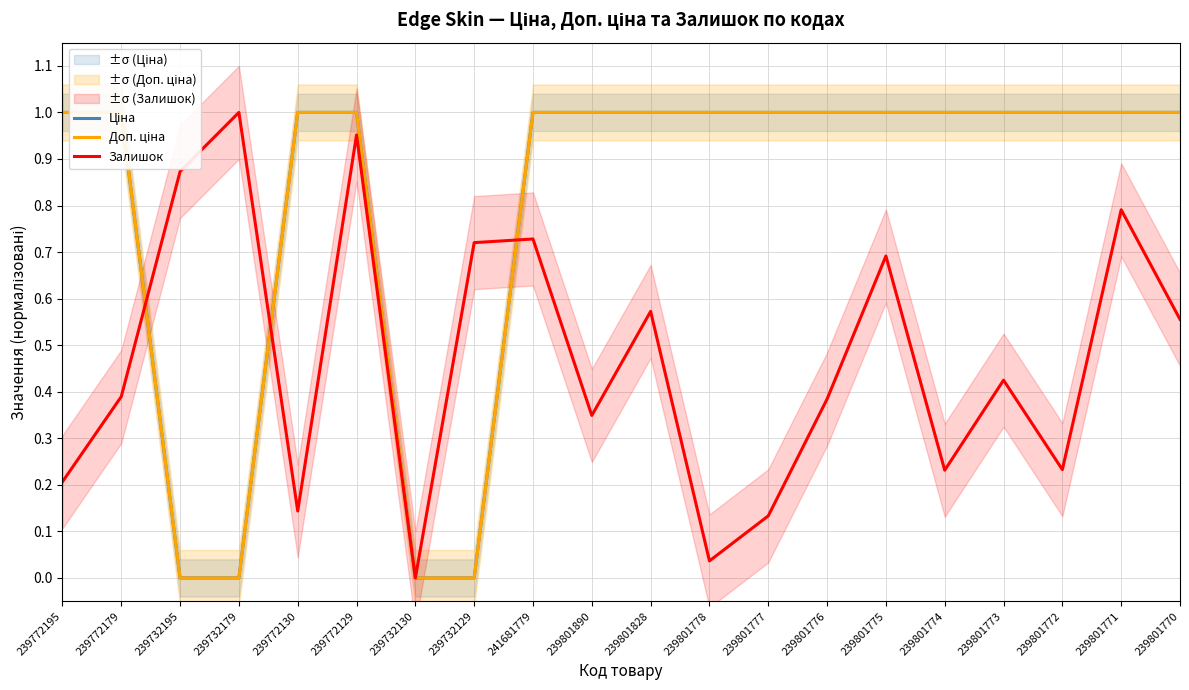

What is the sum of all Ціна values?

16.0